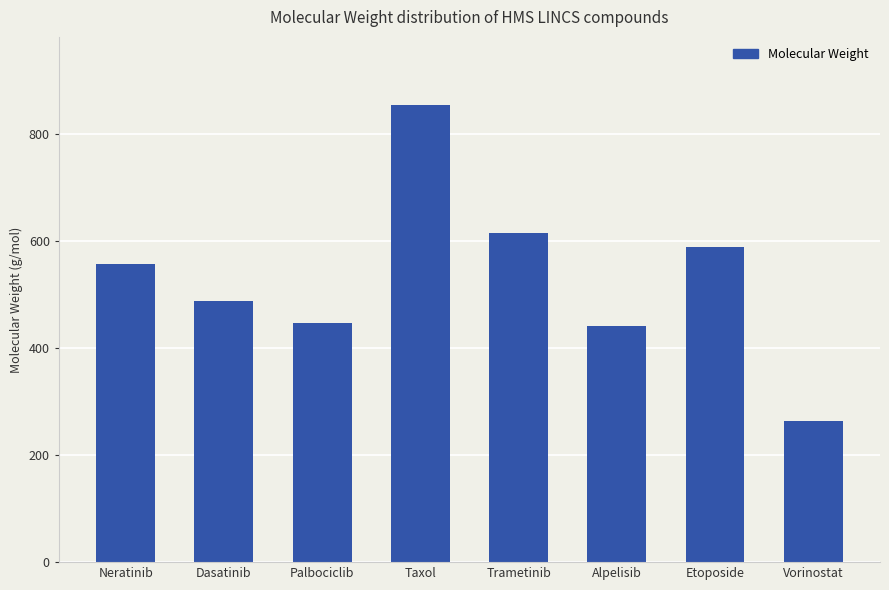

Reading left to right, extract all data points from this chart.

Neratinib=557.0	Dasatinib=488.0	Palbociclib=447.5	Taxol=853.9	Trametinib=615.4	Alpelisib=441.5	Etoposide=588.6	Vorinostat=264.3